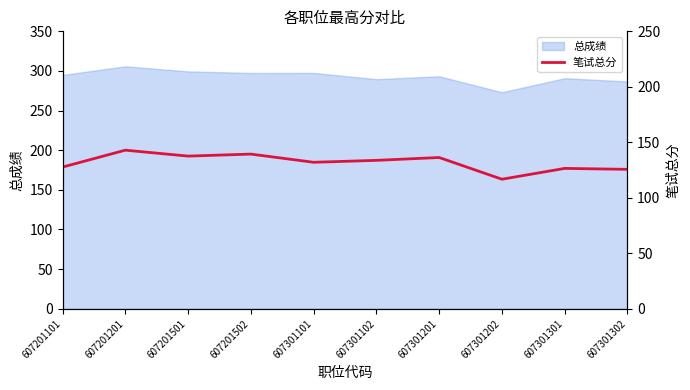

The 总成绩 series shows 297.5 at 607201502. True or false?

True